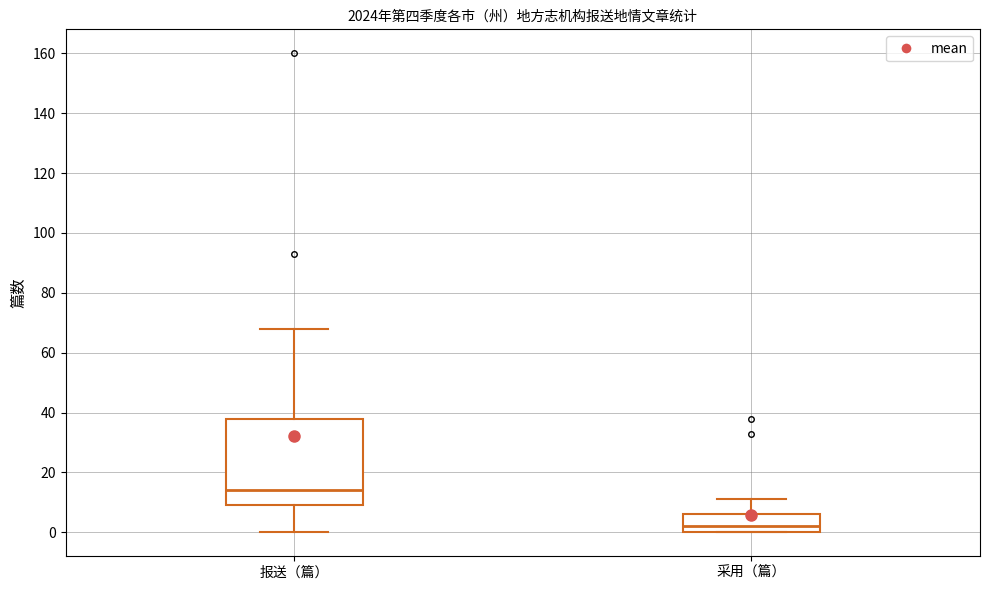

Reading left to right, read every box against the y-axis: the position of its median line, the range the box covers, and the ends of its whiskers. The values are not printed on the chart, so give them approximately, as read against the axis.

报送（篇）: median 14, box 10 to 38, whiskers 0 to 68
采用（篇）: median 2, box 0 to 6, whiskers 0 to 12